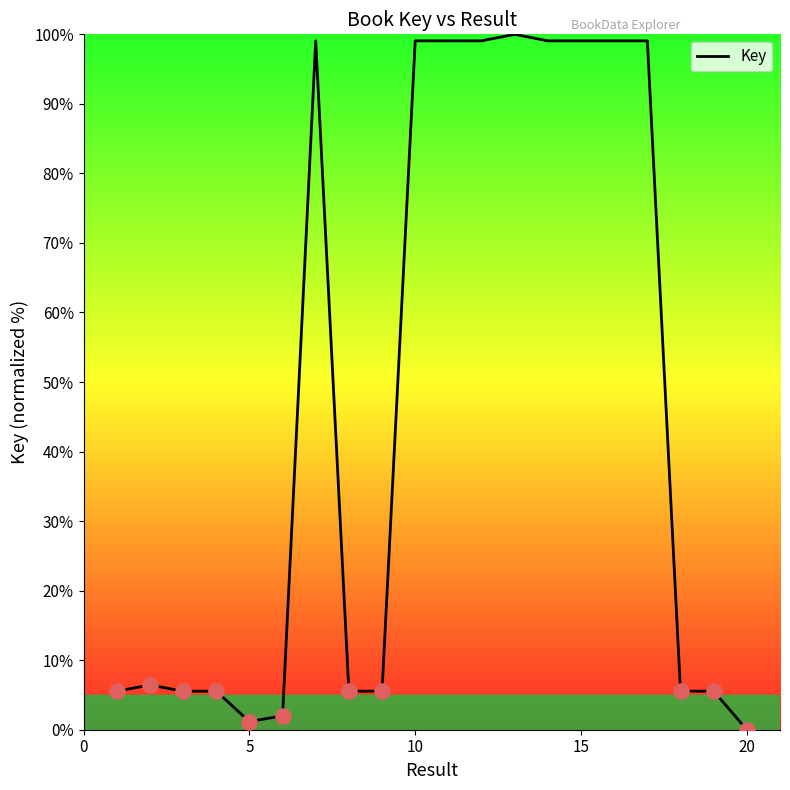

What is the maximum value shown in the chart?

100.0